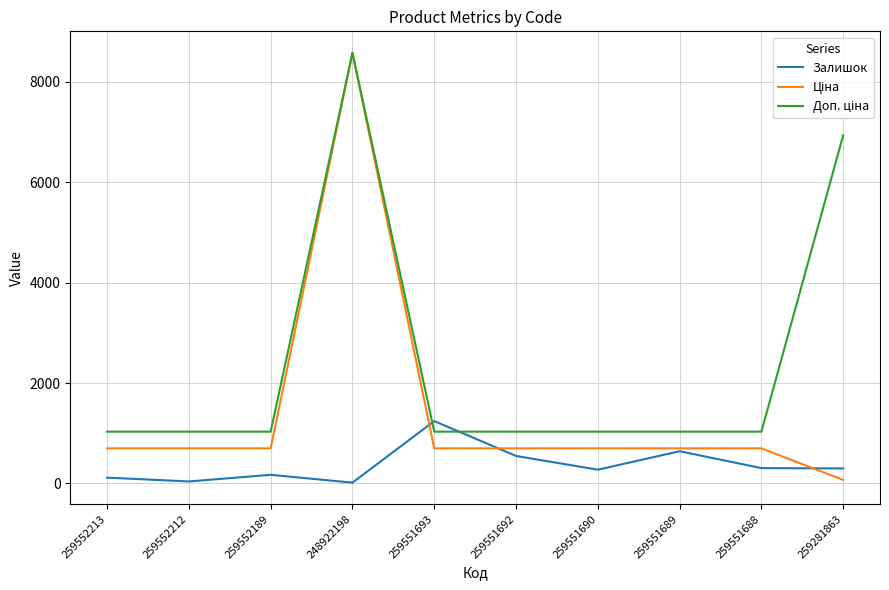

At which category does the chart reach its peak across all series?

248922198